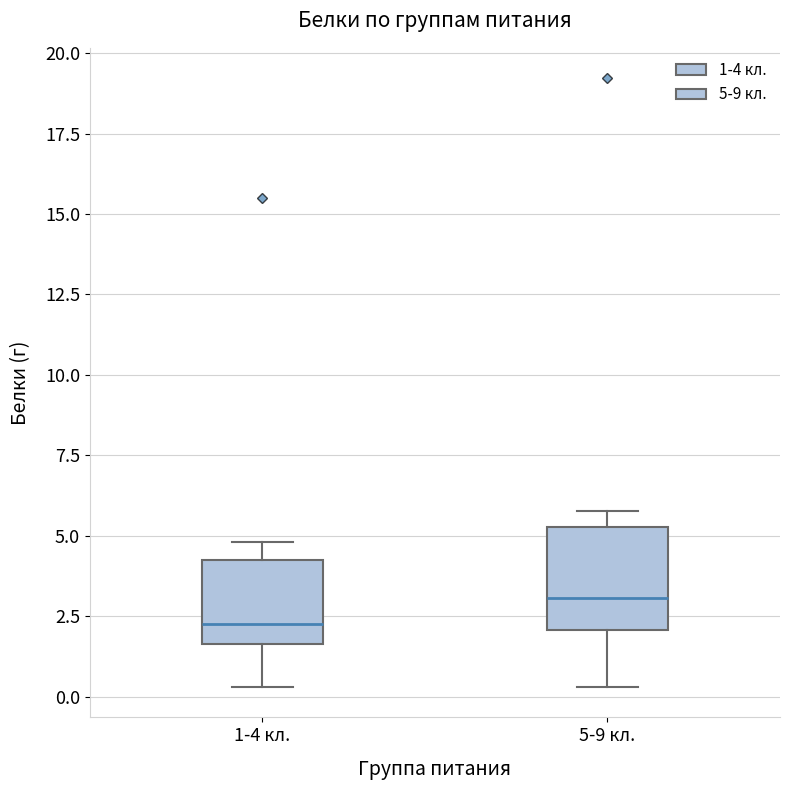

Reading left to right, transcribe this box plot: for each box, give where its median line is, the range the box spans, and where its two whiskers end, as read against the y-axis. The values are not printed on the chart, so give them approximately, as read against the axis.

1-4 кл.: median 2.5, box 1.5 to 4.0, whiskers 0.5 to 5.0
5-9 кл.: median 3.0, box 2.0 to 5.5, whiskers 0.5 to 6.0